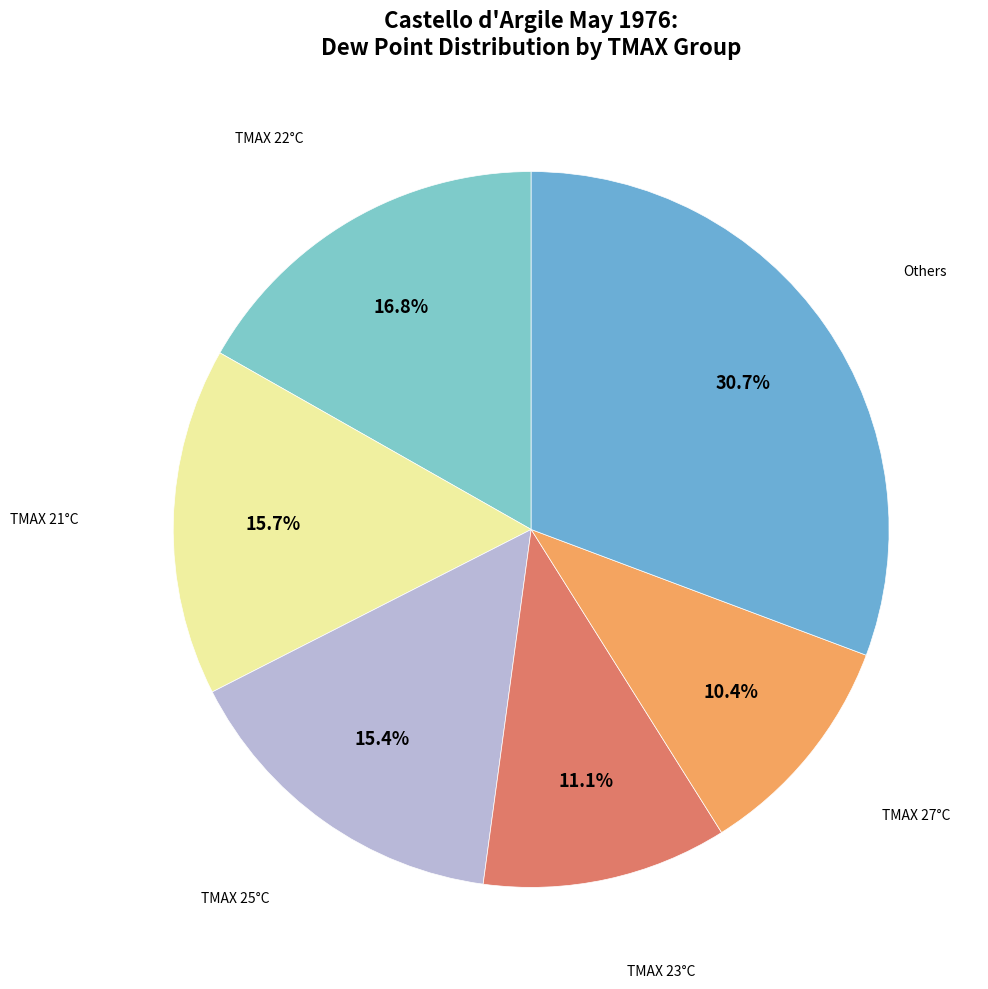

How many slices are in this pie chart?

6